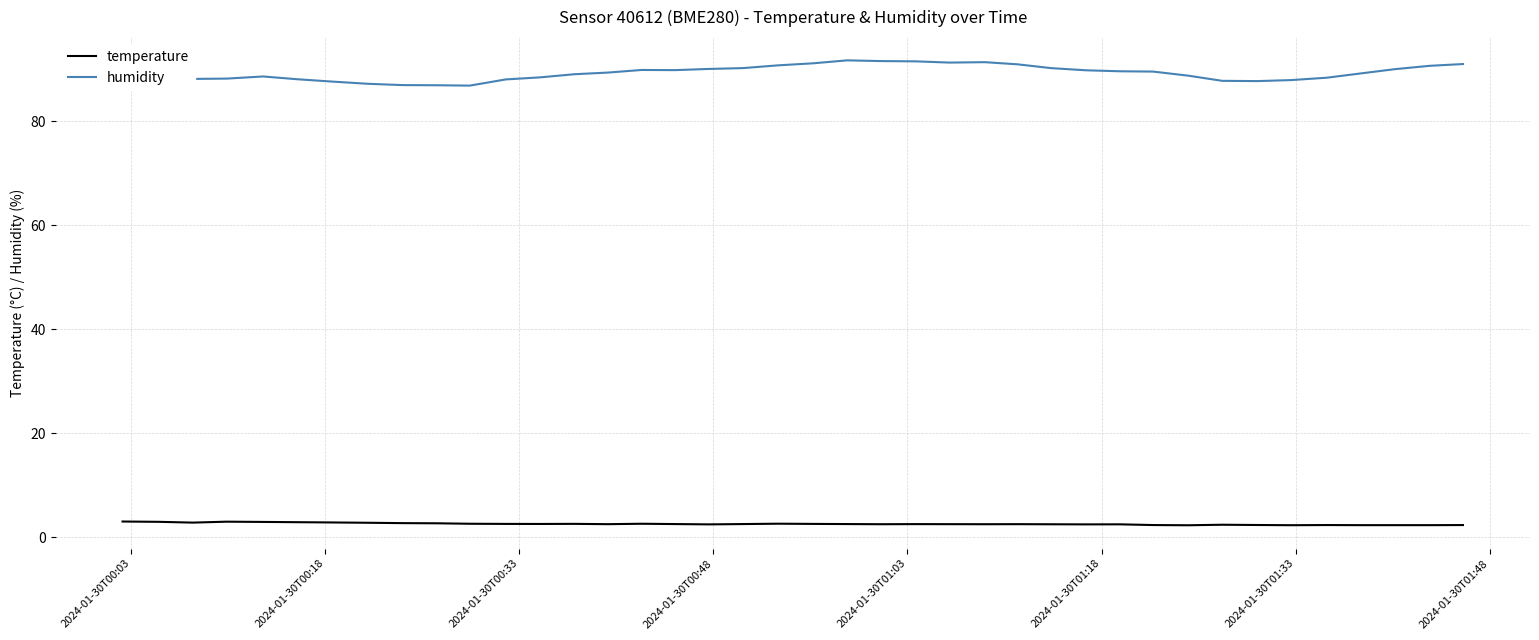

What is the minimum value for humidity?

86.9